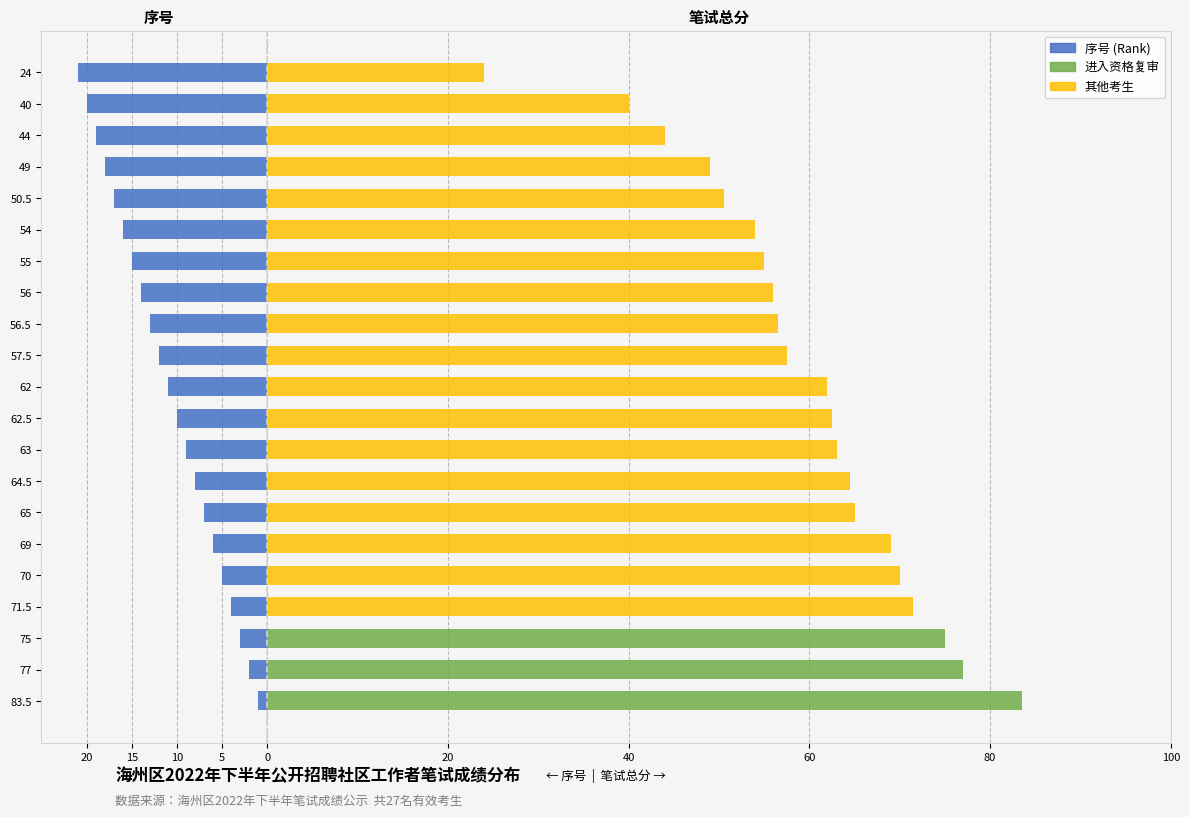

Reading left to right, transcribe all the data shown in this chart.

进入资格复审: 83.5	77.0	75.0	0.0	0.0	0.0	0.0	0.0	0.0	0.0	0.0	0.0	0.0	0.0	0.0	0.0	0.0	0.0	0.0	0.0	0.0
其他考生: 0.0	0.0	0.0	71.5	70.0	69.0	65.0	64.5	63.0	62.5	62.0	57.5	56.5	56.0	55.0	54.0	50.5	49.0	44.0	40.0	24.0